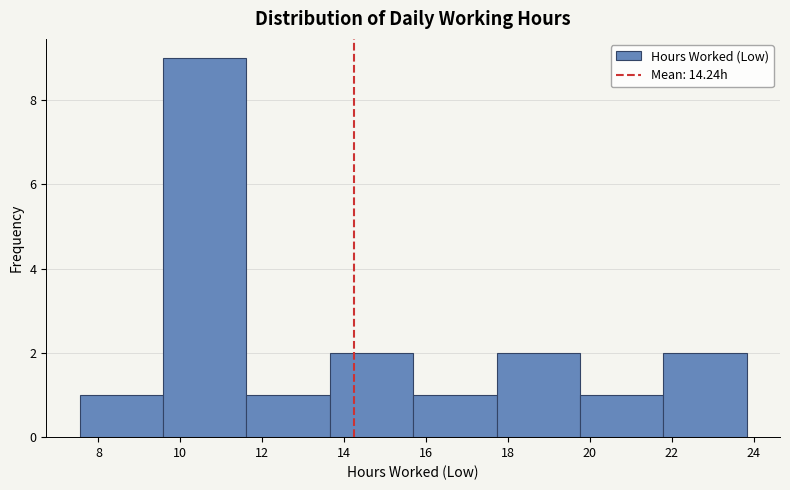

Which range on the x-axis has the tallest bar?

9.6 to 11.6